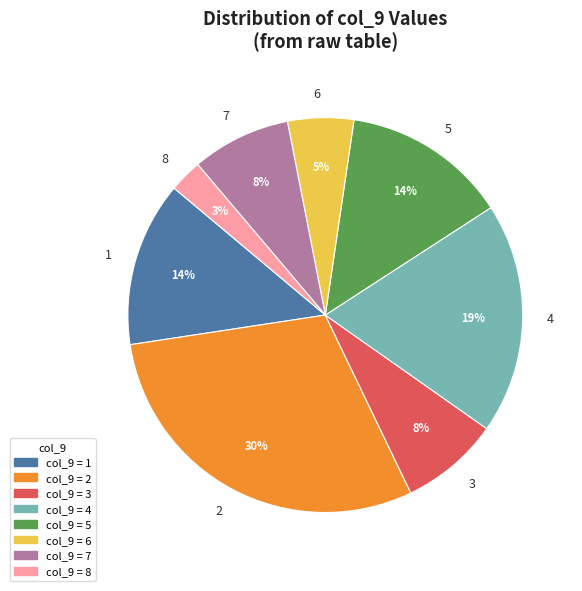

Do 5 and 3 together represent more than half of the pie?

No